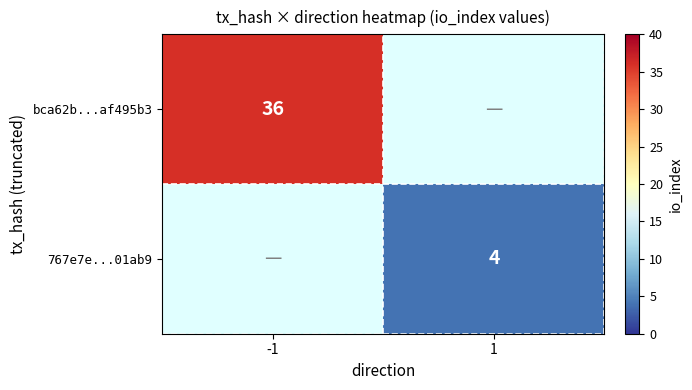

What is the total value across all series at -1?

36